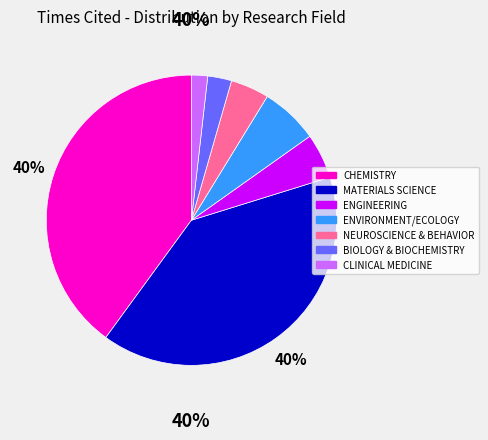

Is there any slice that represents more than half of the pie?

No